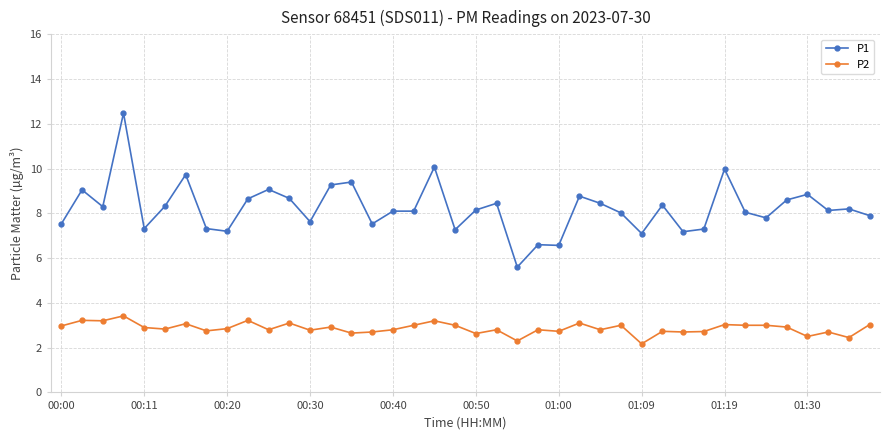

What is the sum of all P2 values?

114.5